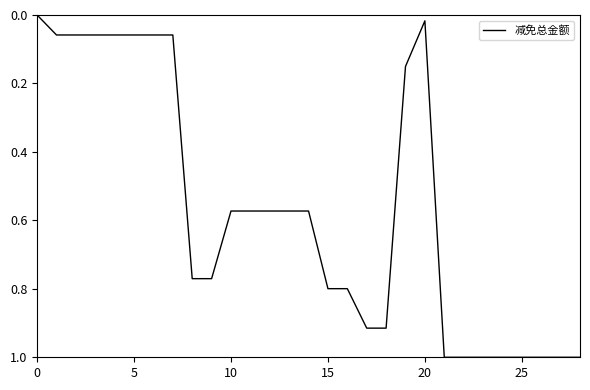

What is the difference between the maximum and minimum values?

1.0